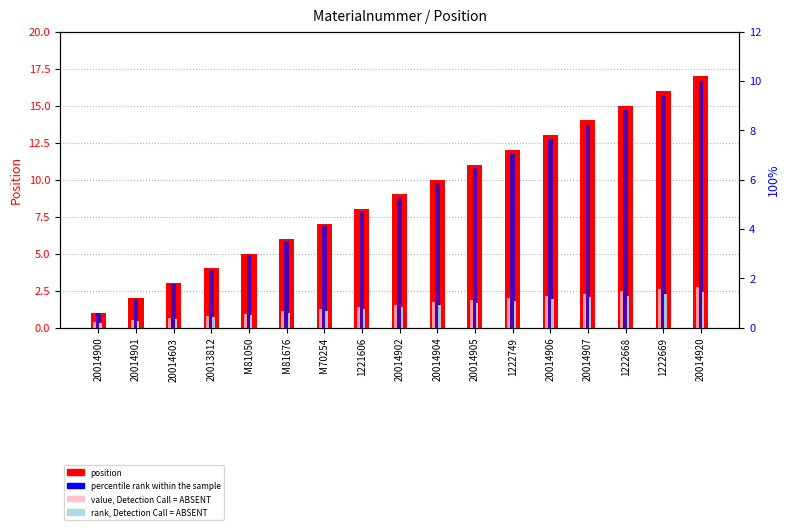

At which category is the sum across all series the highest?

20014920